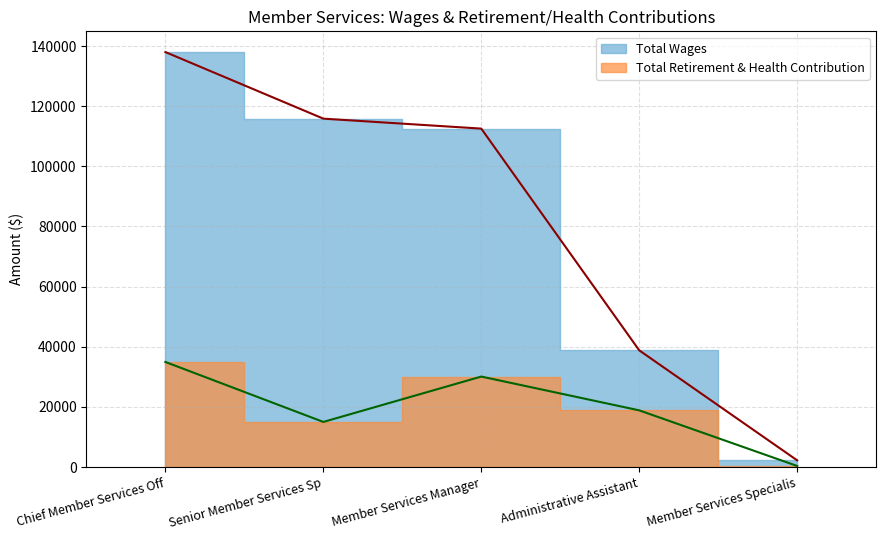

Rank the categories by Total Wages value from lowest to highest.

Member Services Specialis, Administrative Assistant, Member Services Manager, Senior Member Services Sp, Chief Member Services Off